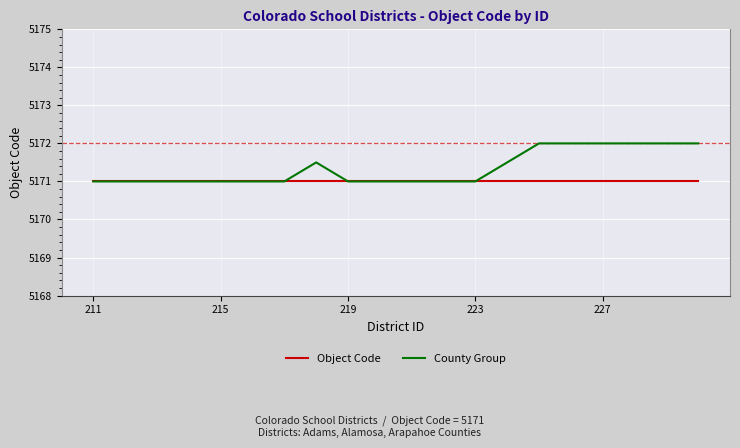

What is the minimum value for Object Code?

5171.0